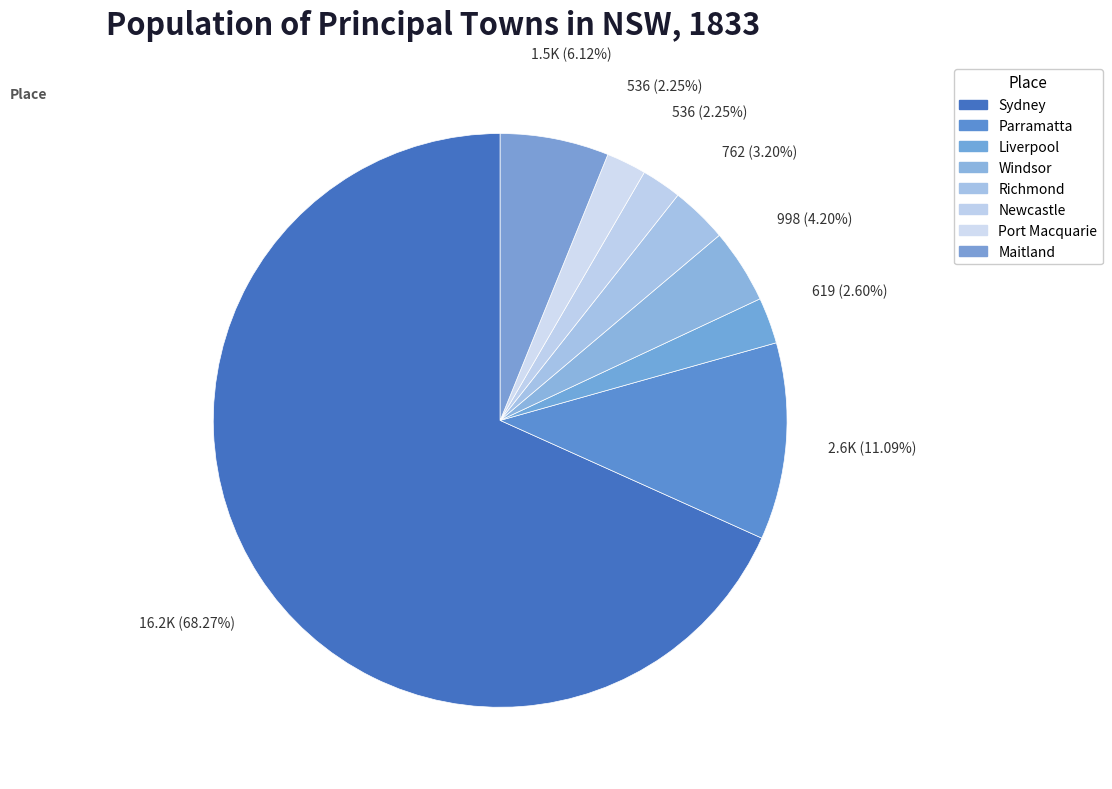

How many segments does this pie chart have?

8